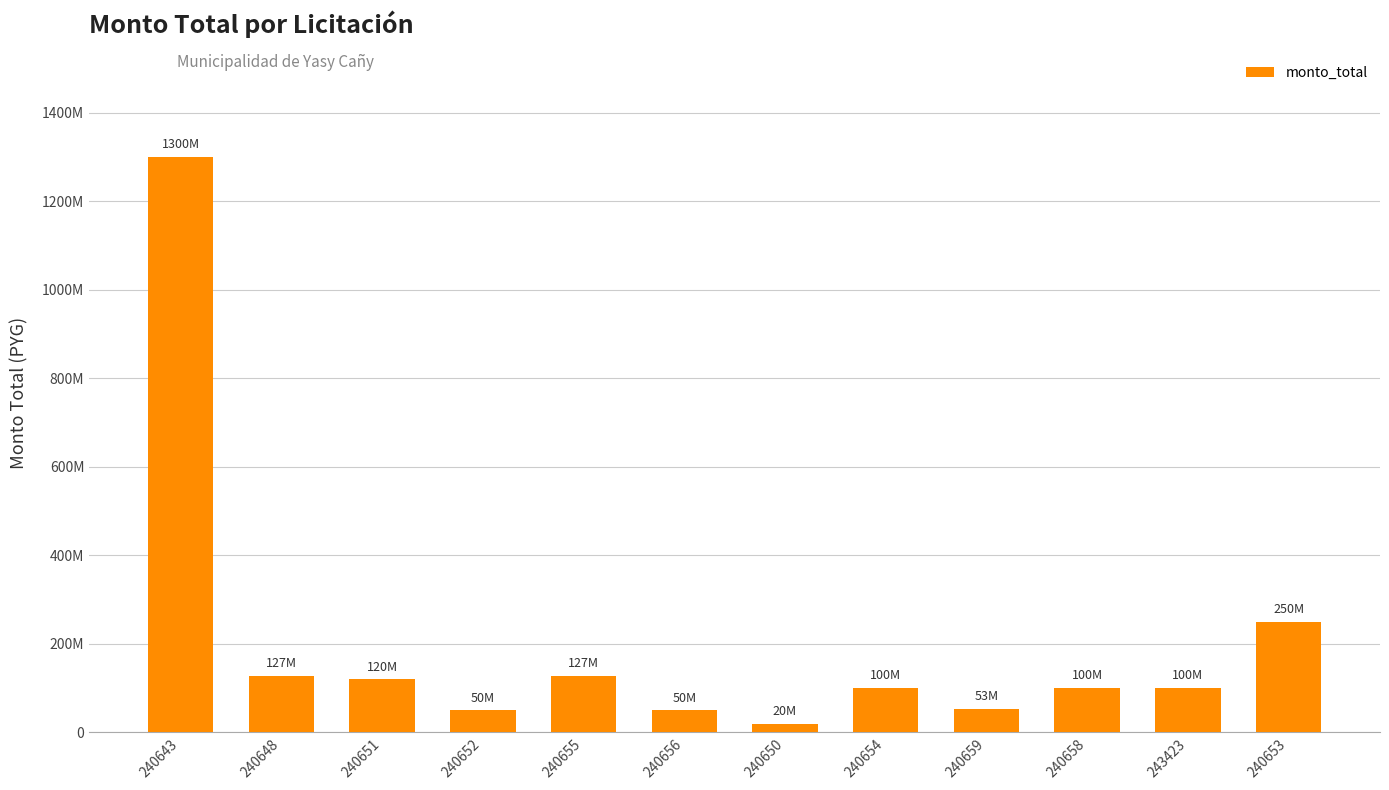

Reading left to right, transcribe all the data shown in this chart.

240643=1300000000	240648=127000000	240651=120000000	240652=50000000	240655=127000000	240656=50000000	240650=20000000	240654=100000000	240659=53000000	240658=100000000	243423=100000000	240653=250000000